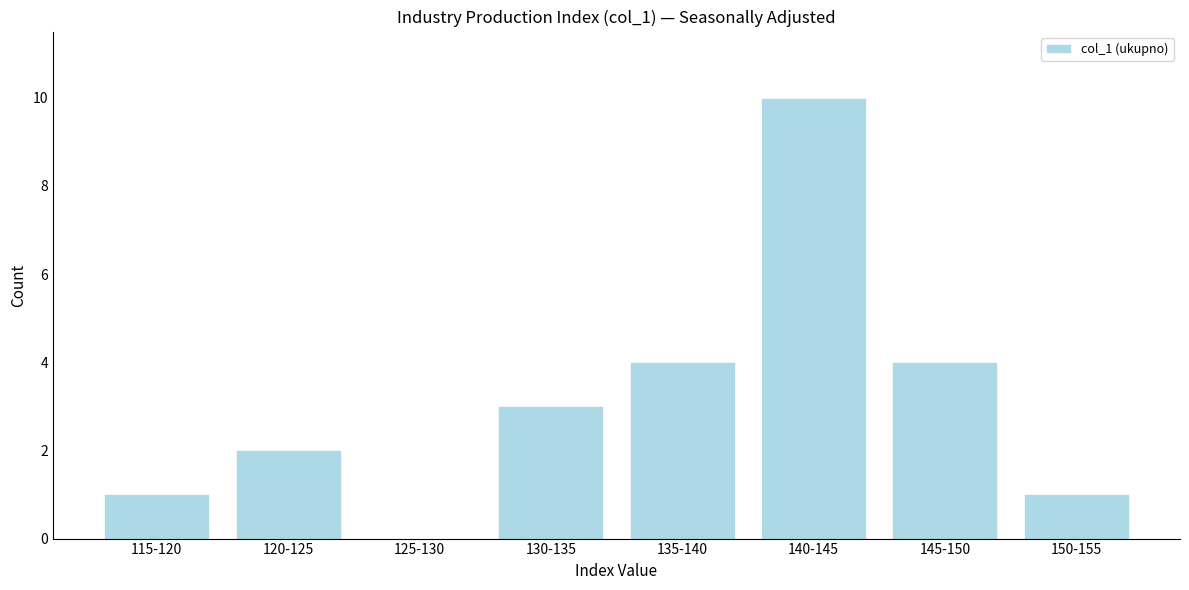

Reading left to right, extract all data points from this chart.

115-120=1	120-125=2	125-130=0	130-135=3	135-140=4	140-145=10	145-150=4	150-155=1